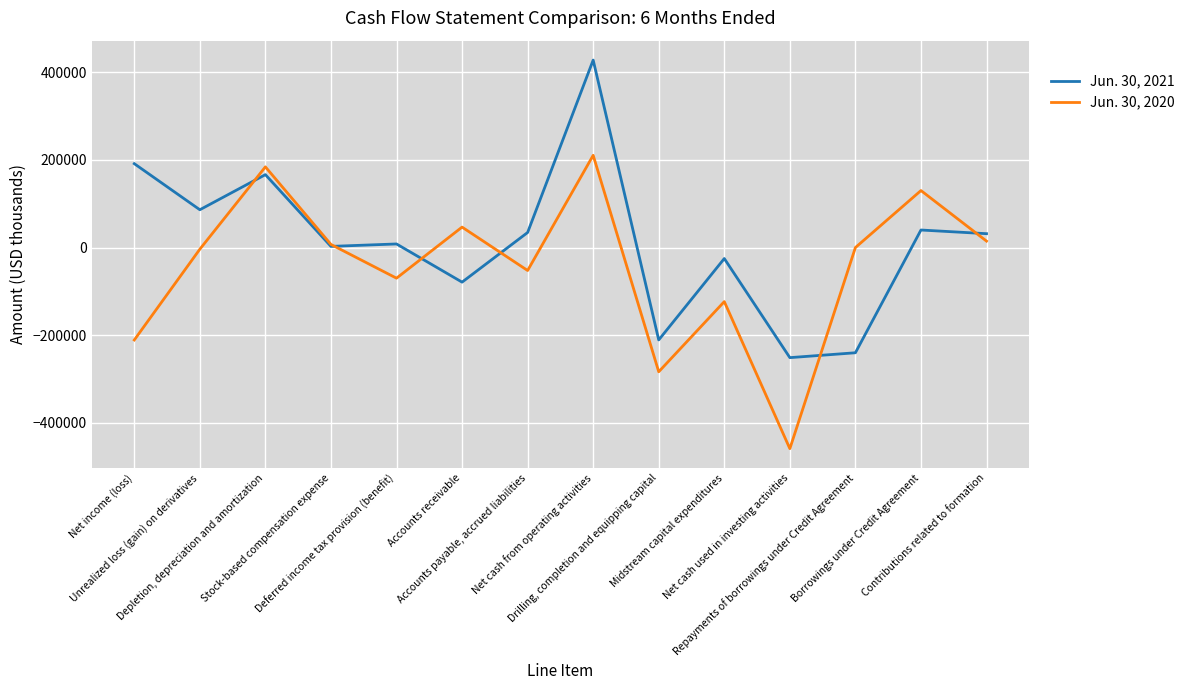

True or false: Jun. 30, 2021 and Jun. 30, 2020 cross at least once.

True